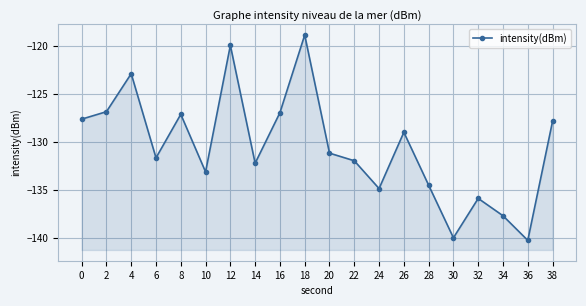

What is the greatest value displayed?

-118.8